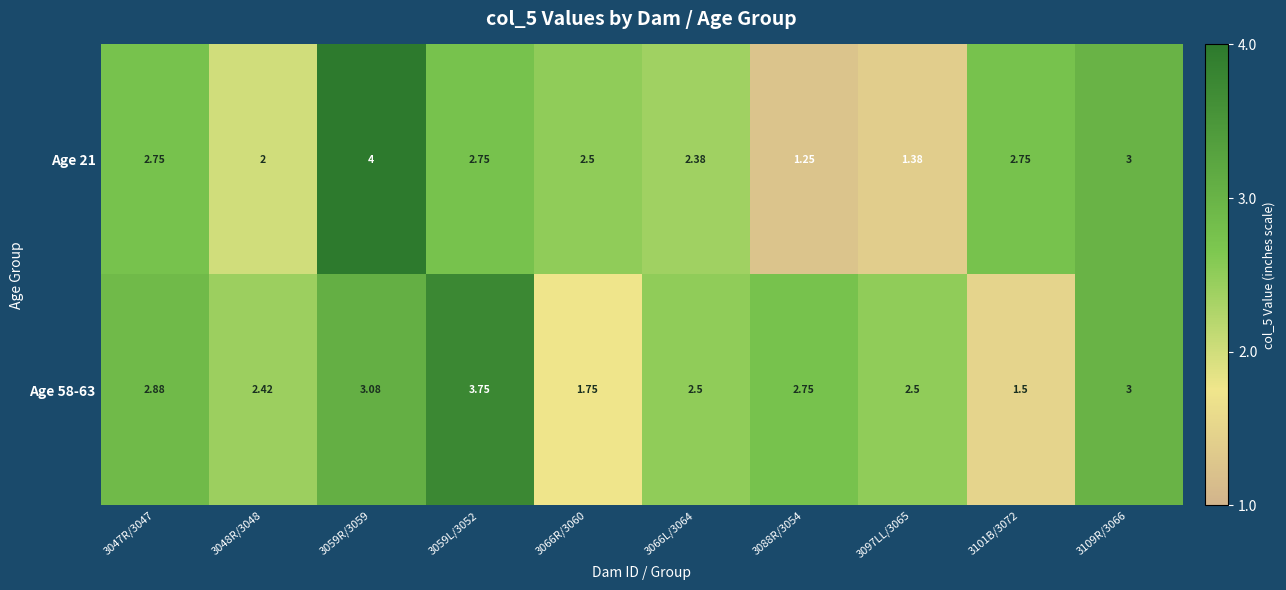

Is the value of Age 21 at 3088R/3054 greater than the value of Age 58-63 at 3066R/3060?

No